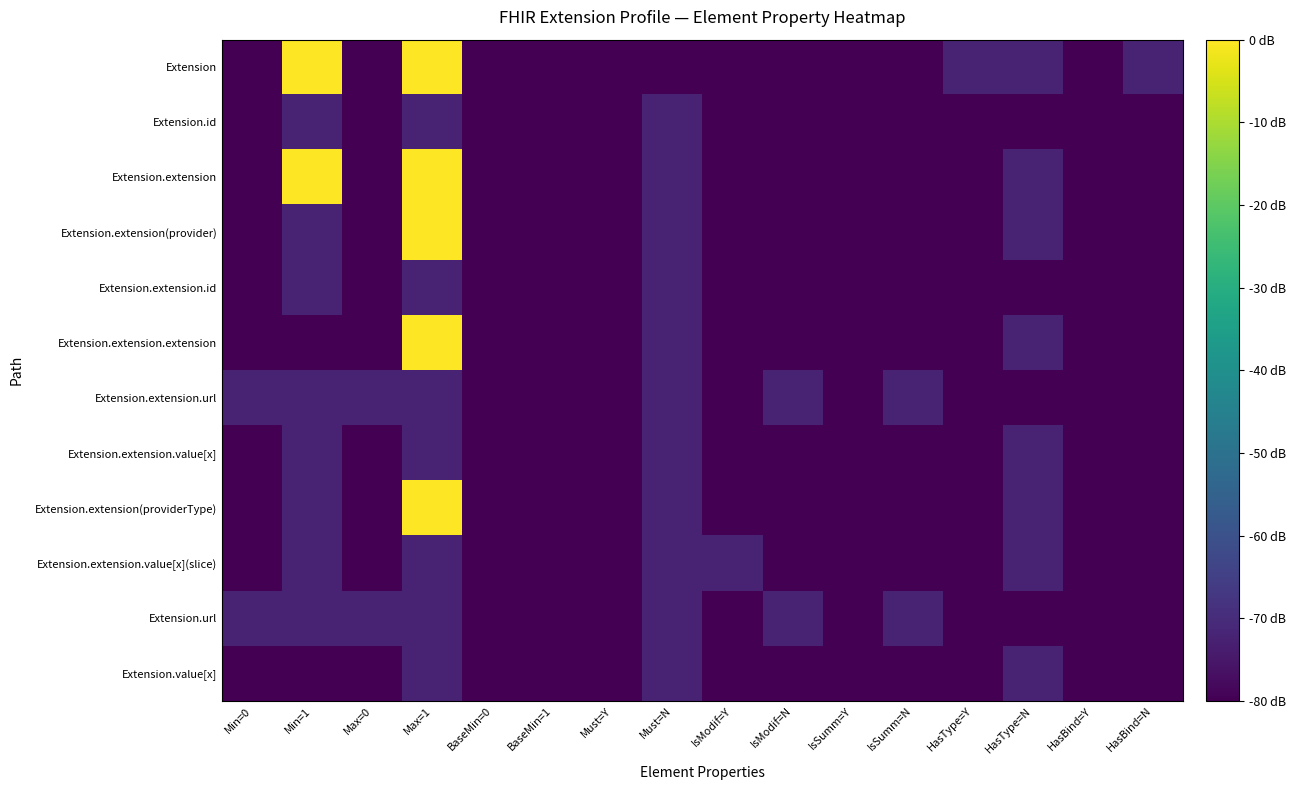

Which has a higher value, IsModif=N or Must=Y?

IsModif=N